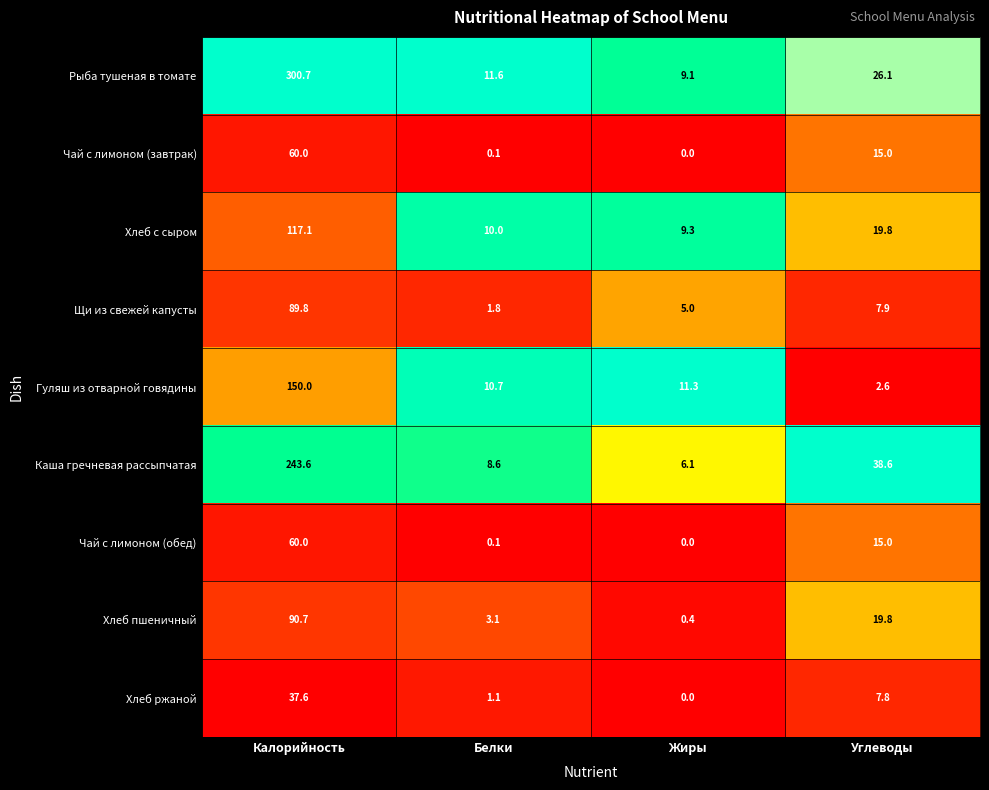

Is the value of Хлеб ржаной at Калорийность greater than the value of Каша гречневая рассыпчатая at Жиры?

Yes